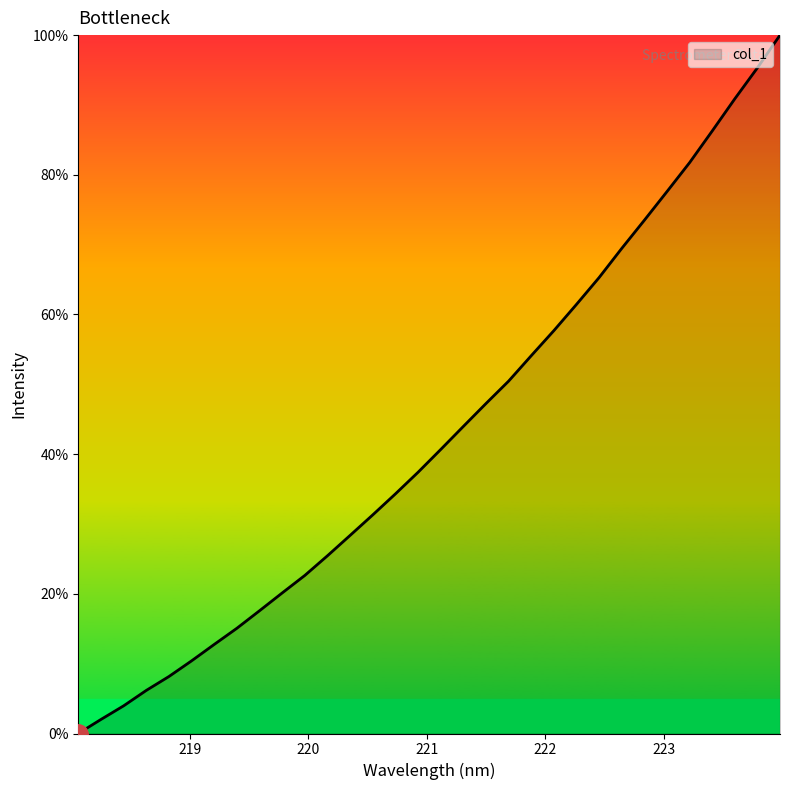

What is the difference between the maximum and minimum values?

100.0